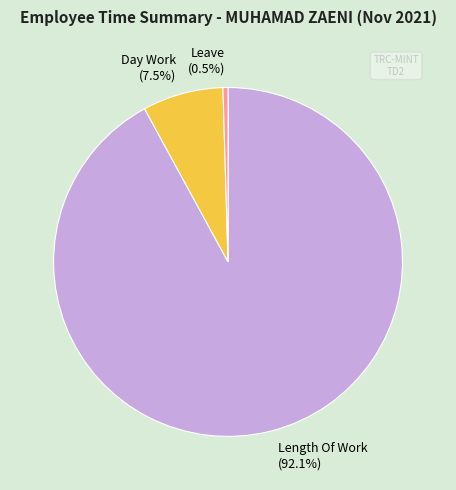

To the nearest percent, what is the average slice percentage?

33%